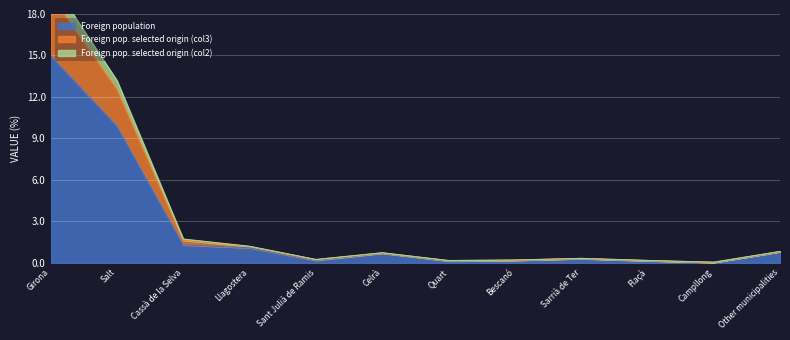

Does the chart display data point markers on the line(s)?

No